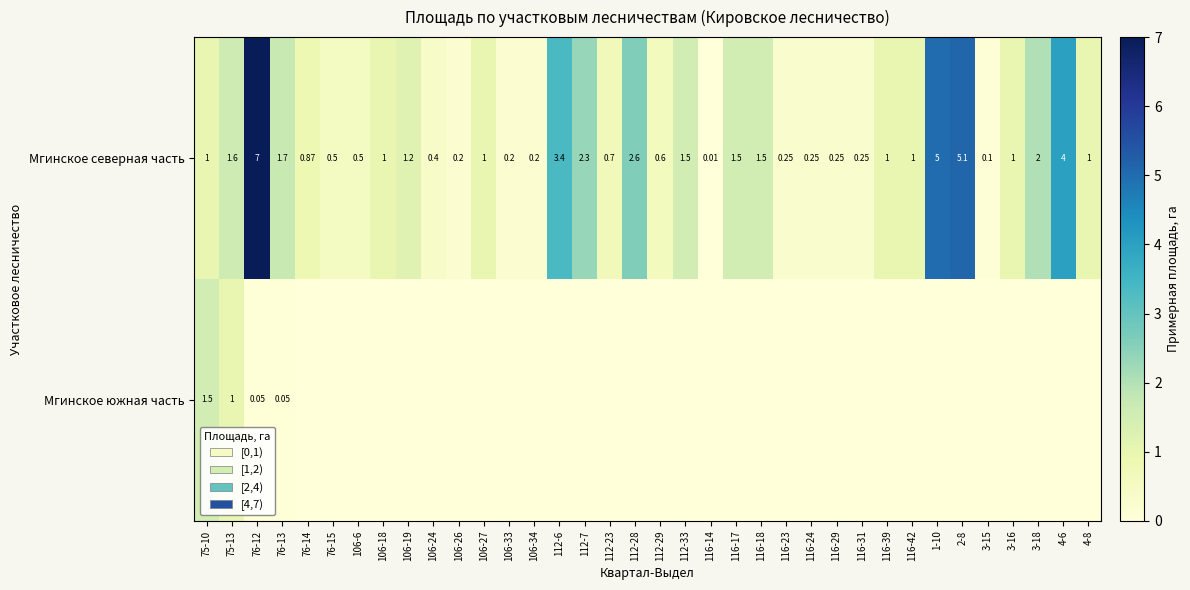

What is the sum of the Мгинское северная часть values at 106-27 and 106-18?

2.0